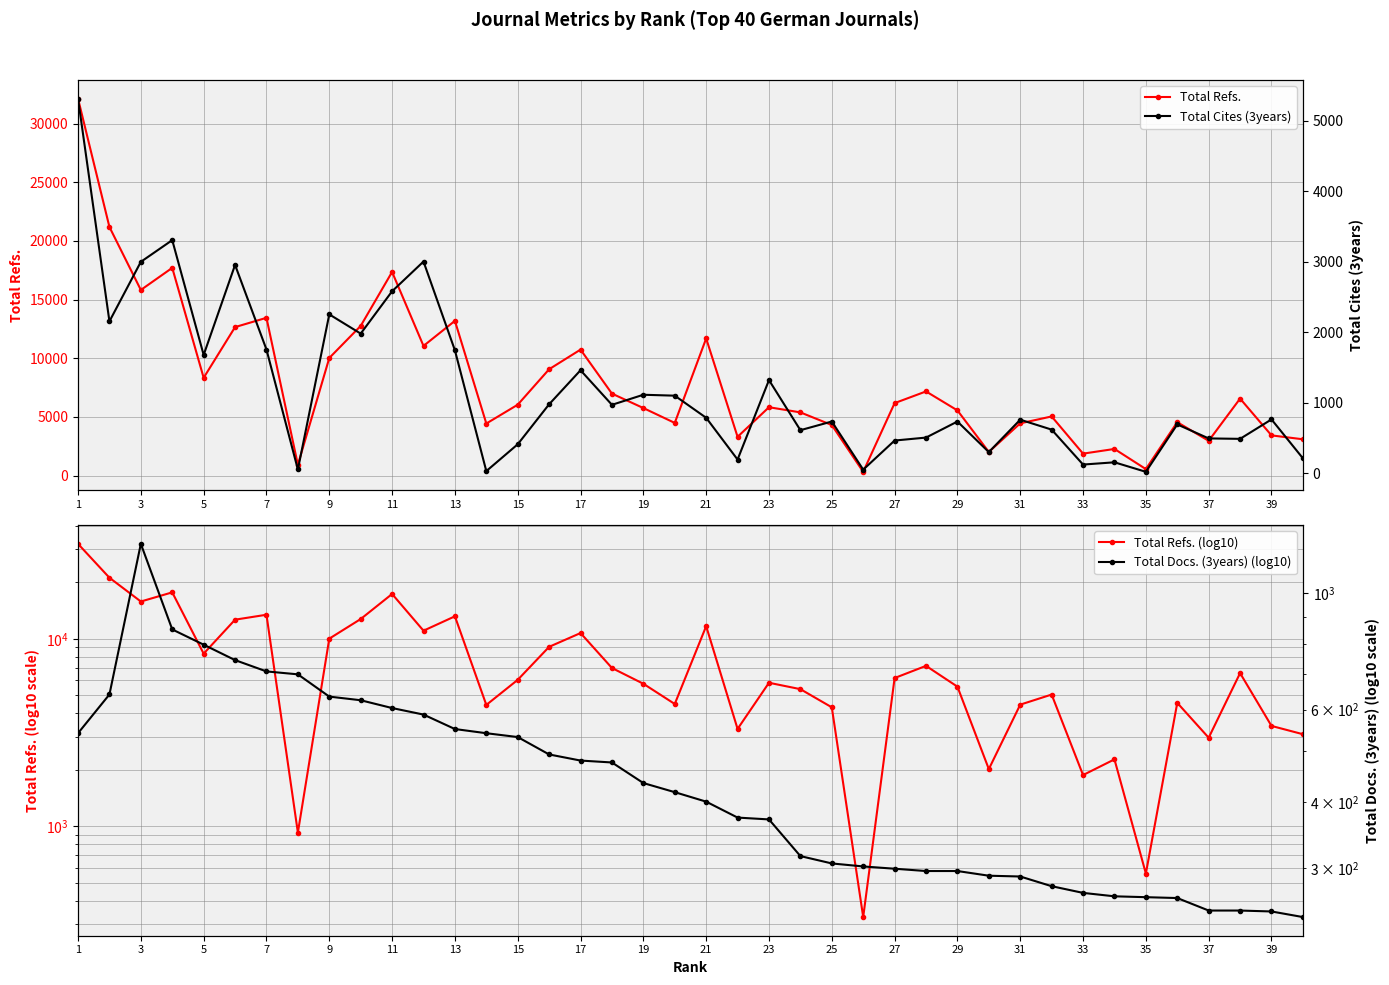

What is the maximum value for Total Refs.?

32127